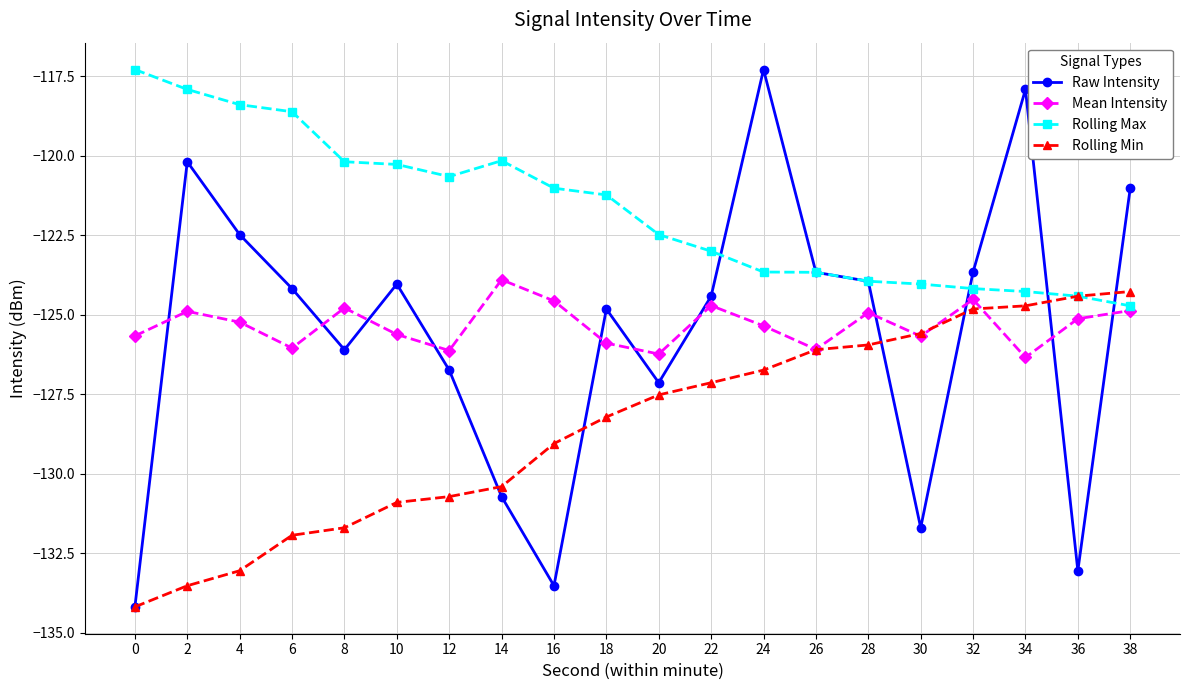

What is the difference between the maximum and minimum values in the Rolling Max series?

7.4